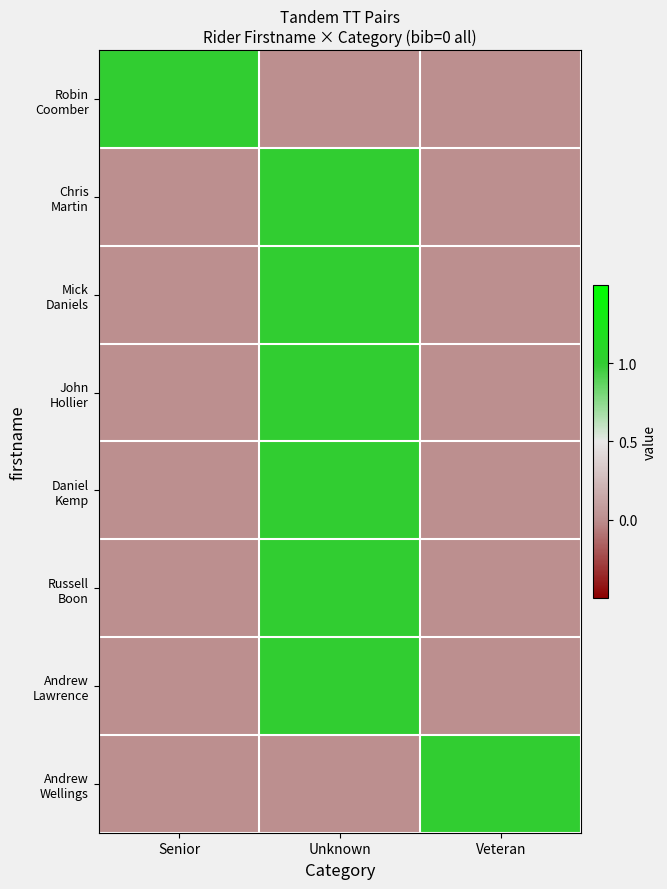

What is the spread (max minus min) of values at Senior?

1